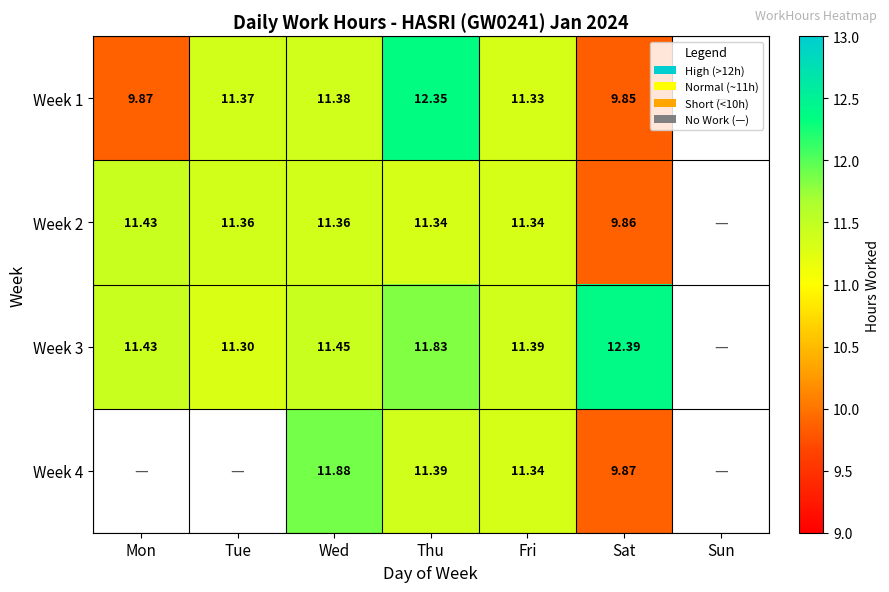

Is the value of Week 3 at Mon greater than the value of Week 1 at Tue?

Yes